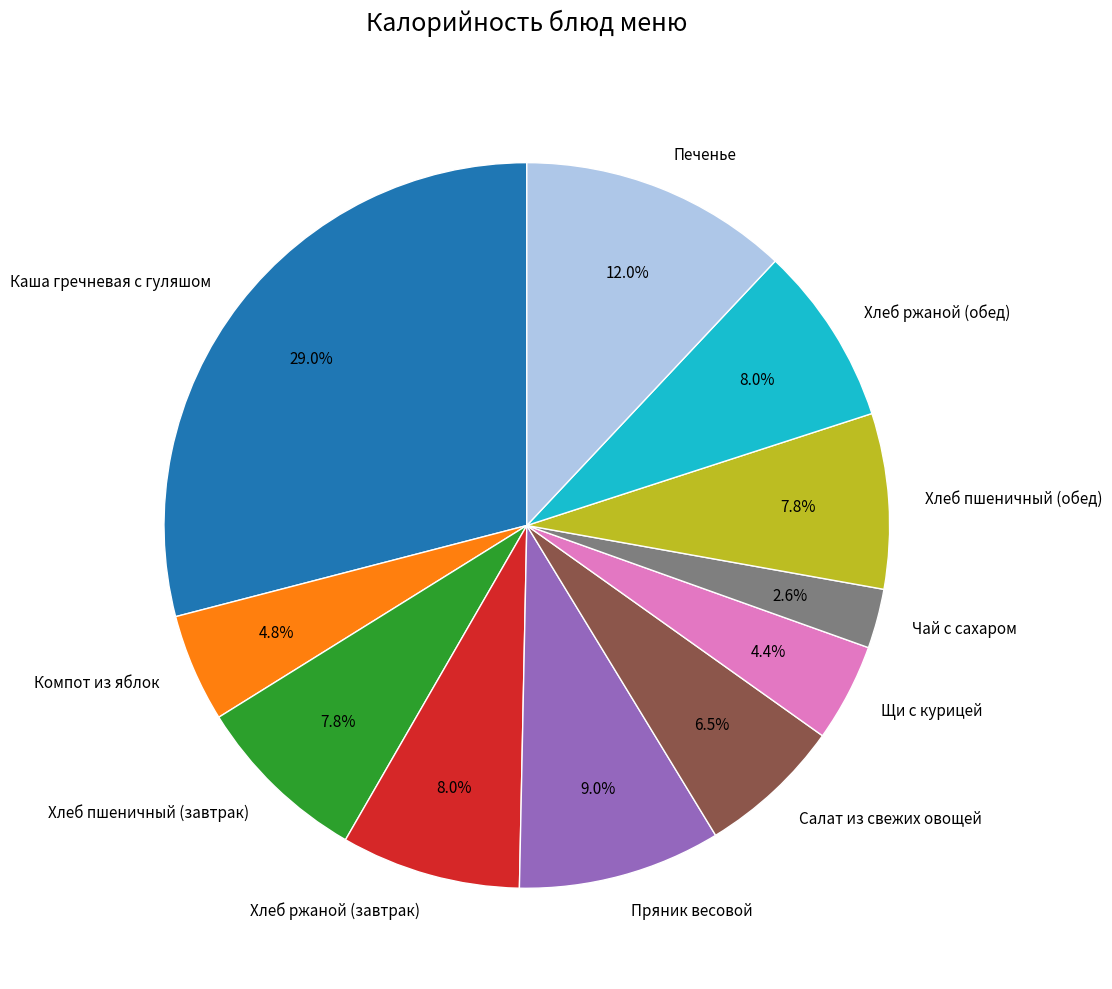

Is it true that Каша гречневая с гуляшом is 29% of the pie?

True